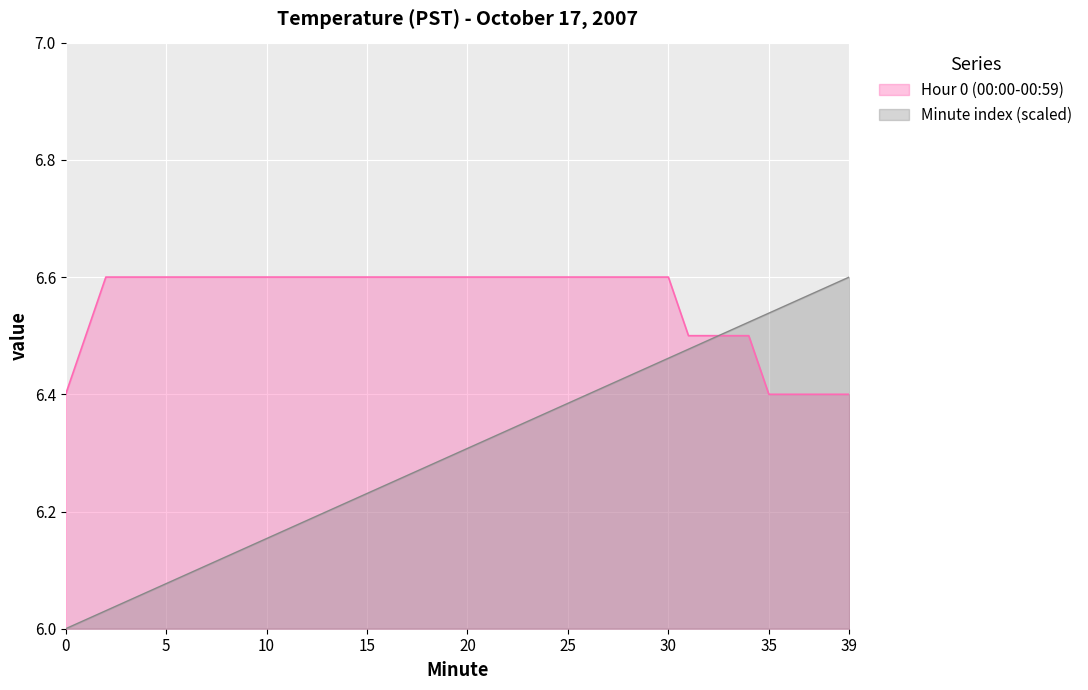

Which label corresponds to the largest value in the chart?

2